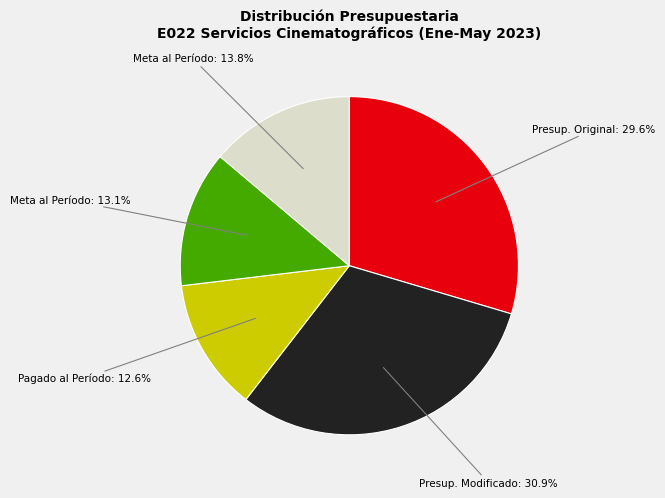

Is there a majority slice in this chart?

No